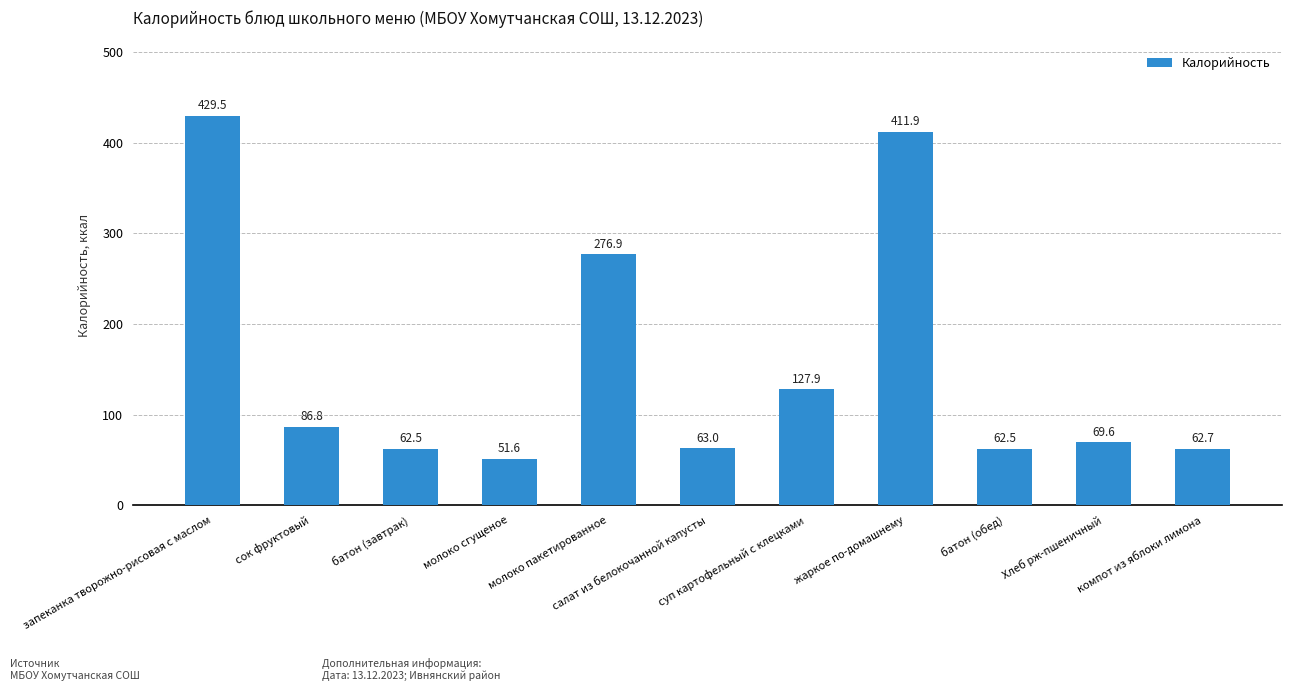

Reading left to right, extract all data points from this chart.

запеканка творожно-рисовая с маслом=429.5	сок фруктовый=86.8	батон (завтрак)=62.5	молоко сгущеное=51.6	молоко пакетированное=276.9	салат из белокочанной капусты=63.0	суп картофельный с клецками=127.9	жаркое по-домашнему=411.9	батон (обед)=62.5	Хлеб рж-пшеничный=69.6	компот из яблоки лимона=62.7